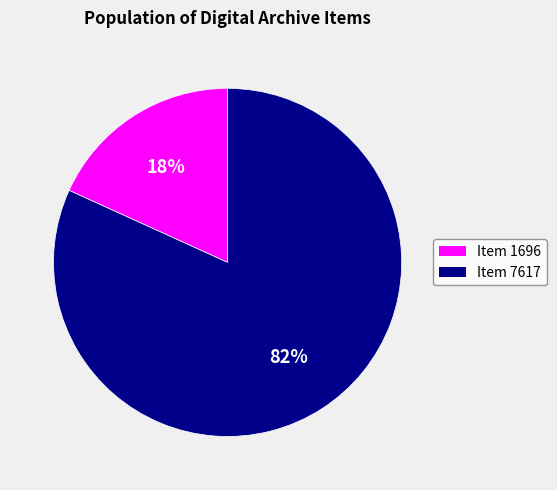

To the nearest percent, what percentage of the pie is Item 1696?

18%